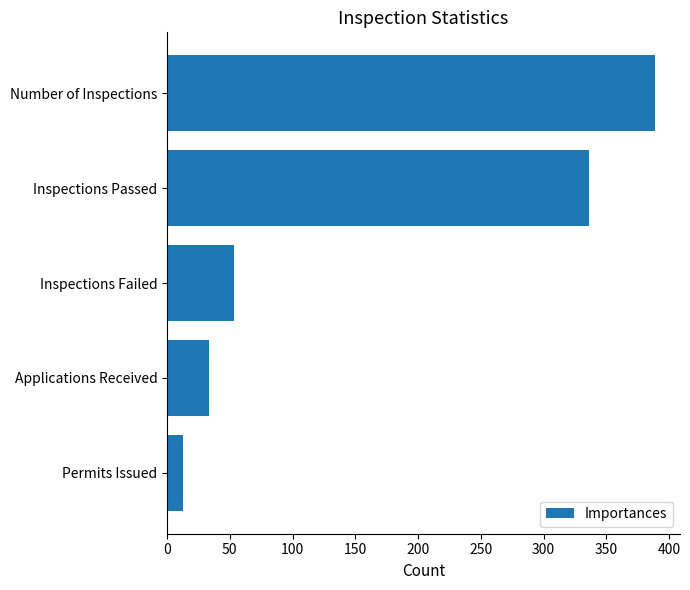

List the labels in order of value, largest first.

Number of Inspections, Inspections Passed, Inspections Failed, Applications Received, Permits Issued